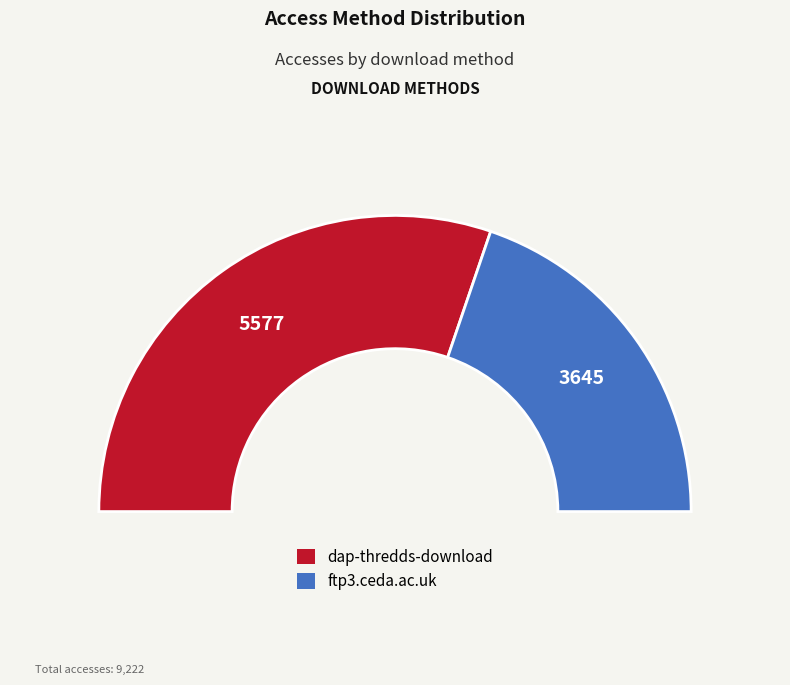

Is there any slice that represents more than half of the pie?

Yes